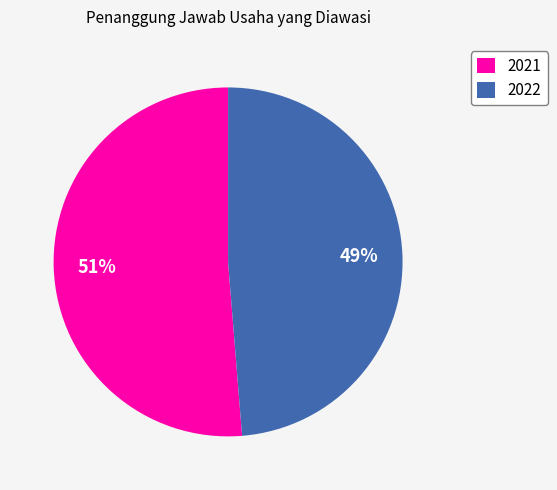

Do 2021 and 2022 together represent more than half of the pie?

Yes